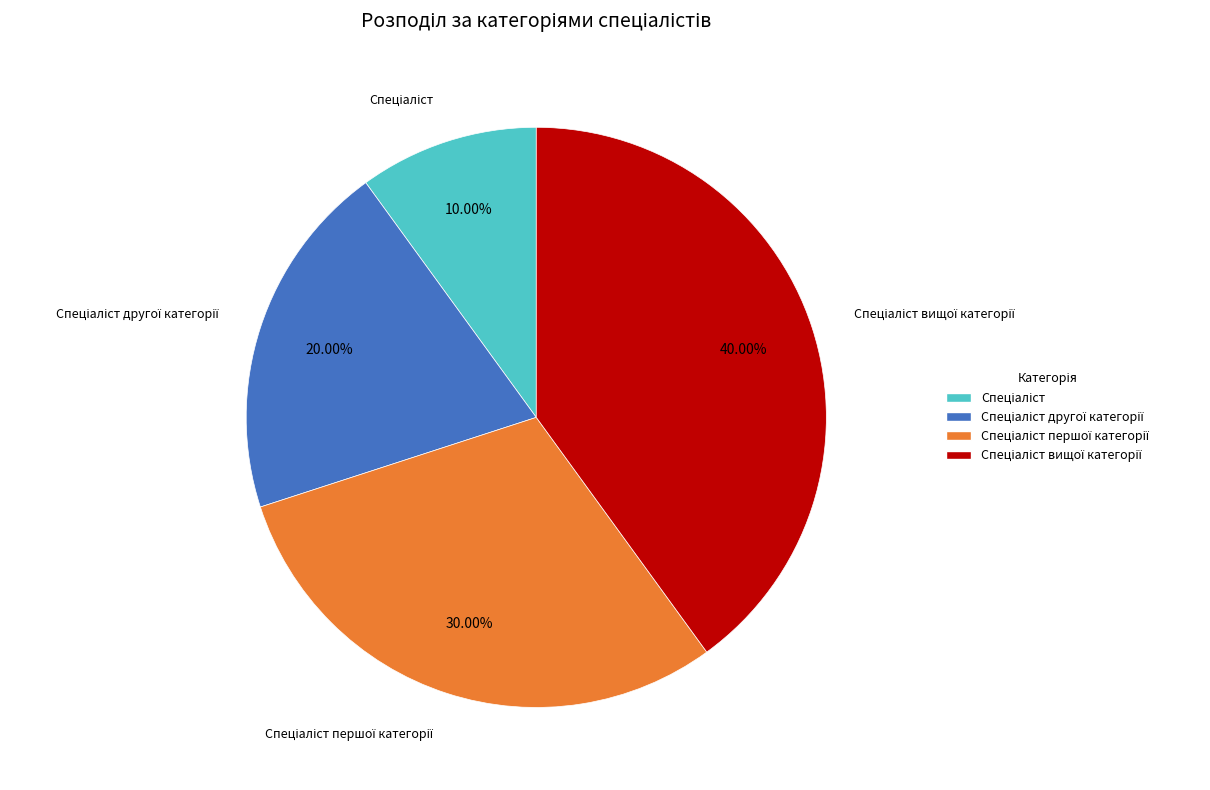

Is there a majority slice in this chart?

No